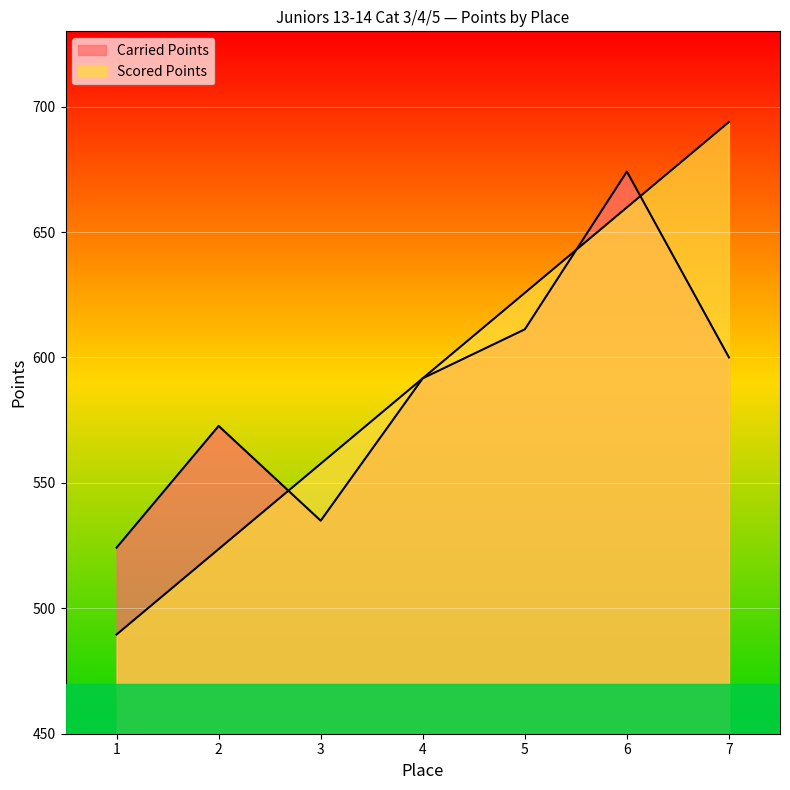

Which has a higher value, 1 or 4?

4